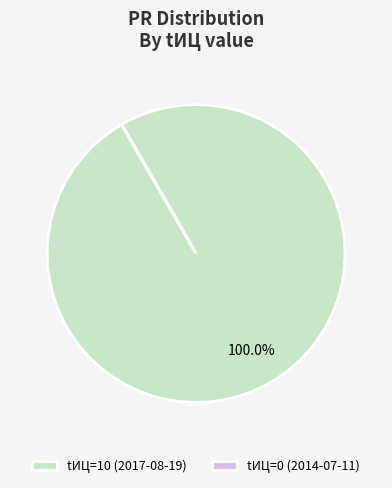

What is the largest slice in the pie chart?

tИЦ=10 (2017-08-19)